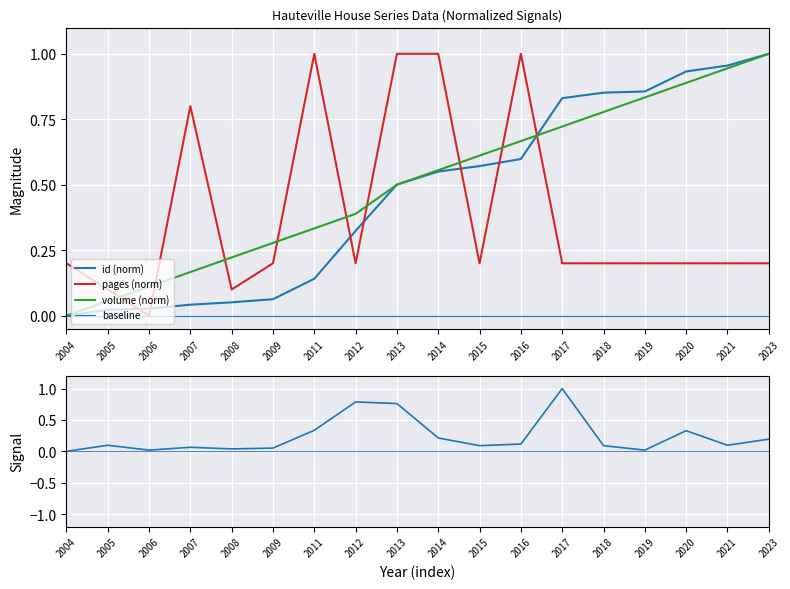

What is the average value of the pages (norm) series?

0.4